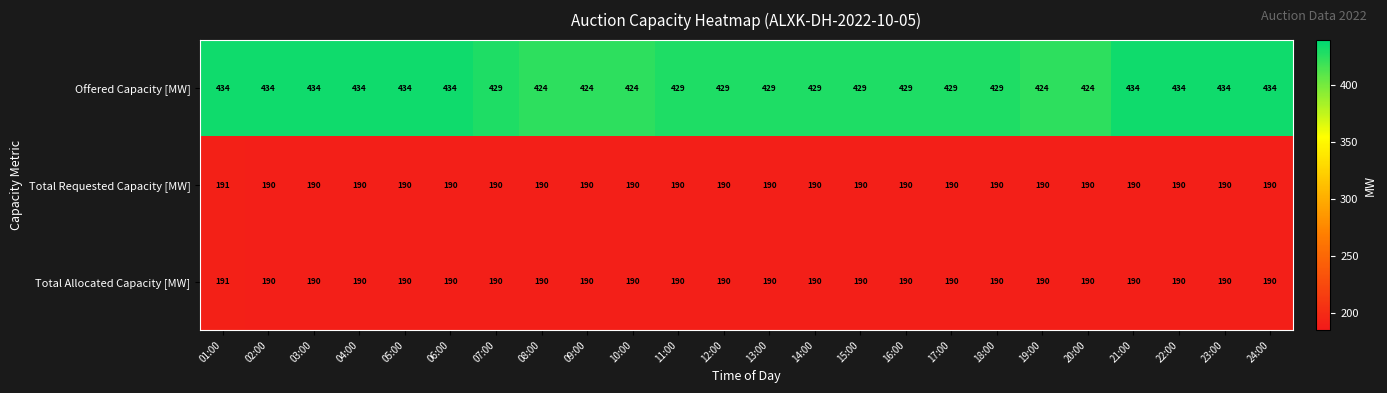

At which category is the sum across all series the highest?

01:00